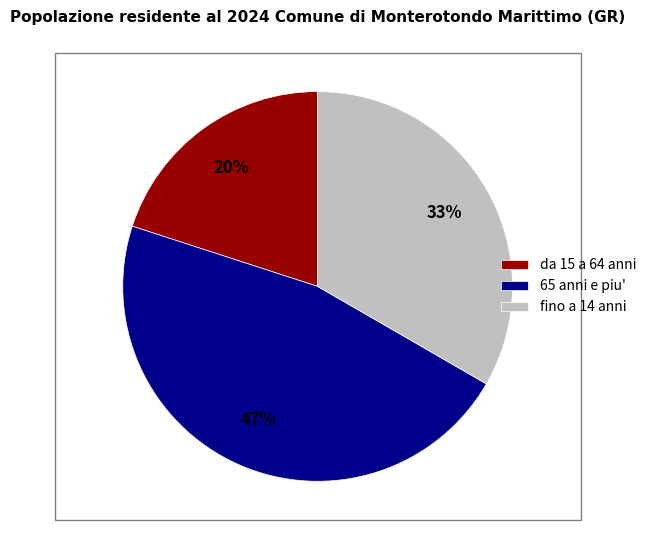

How many slices are in this pie chart?

3